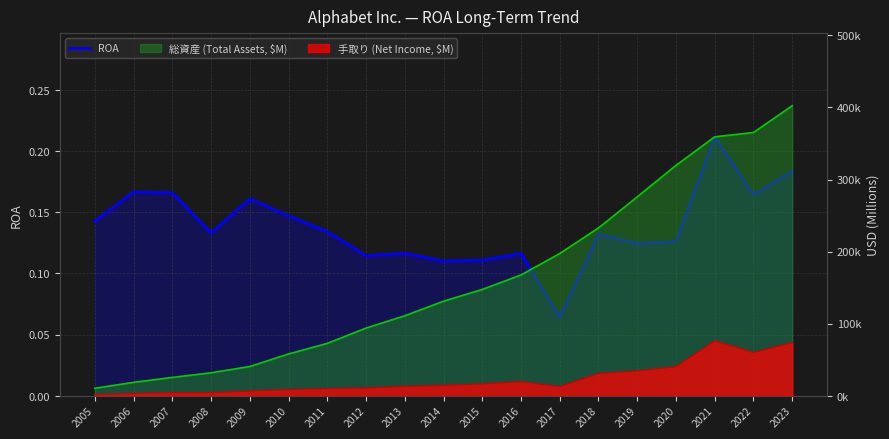

What is the sum of all values?

2.6